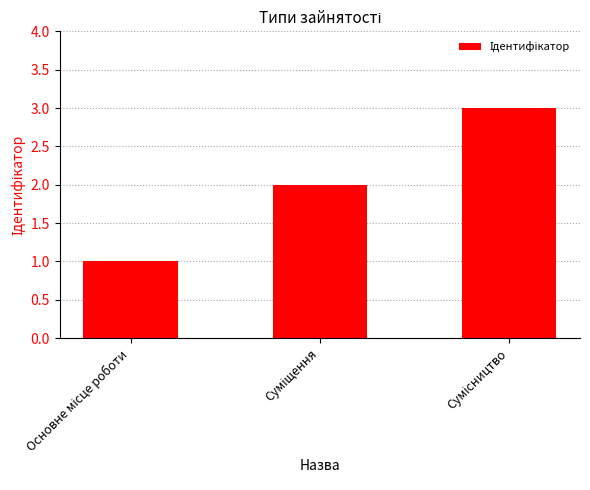

Reading left to right, extract all data points from this chart.

1	2	3